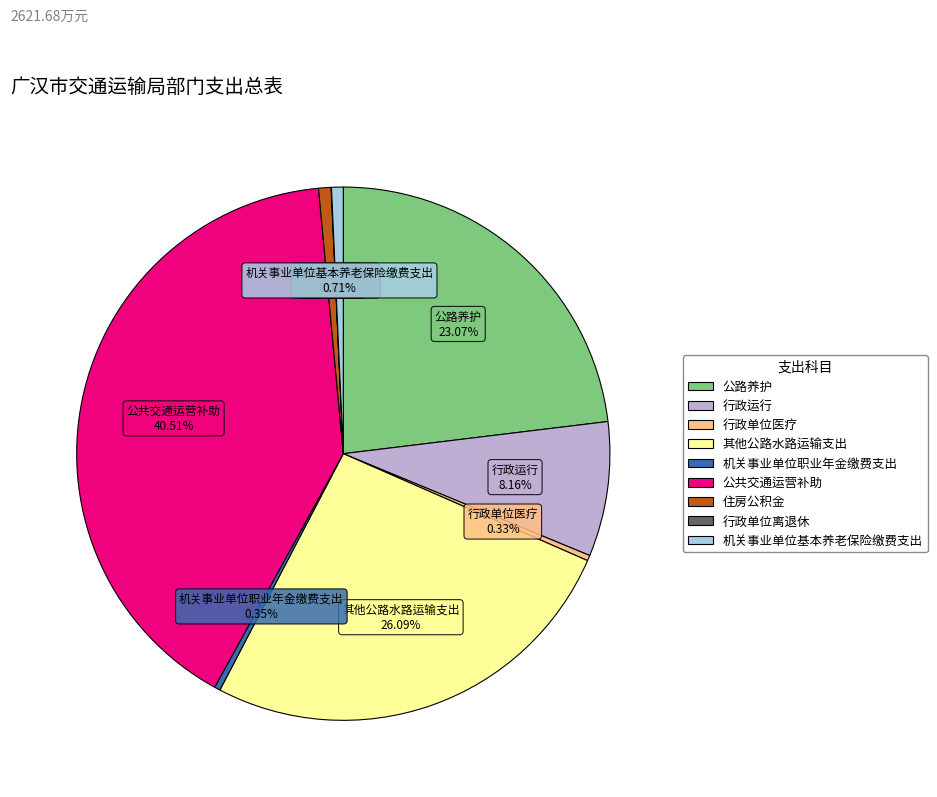

Approximately how many times larger is the value at 机关事业单位基本养老保险缴费支出 compared to 住房公积金?

0.9